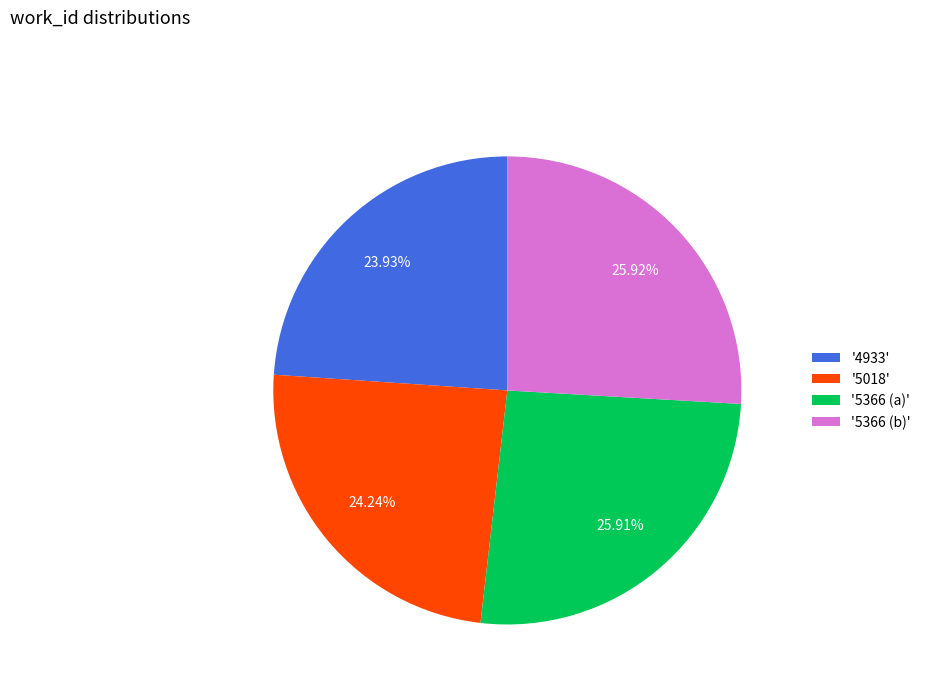

Approximately how many times larger is the value at '5018' compared to '5366 (a)'?

0.9